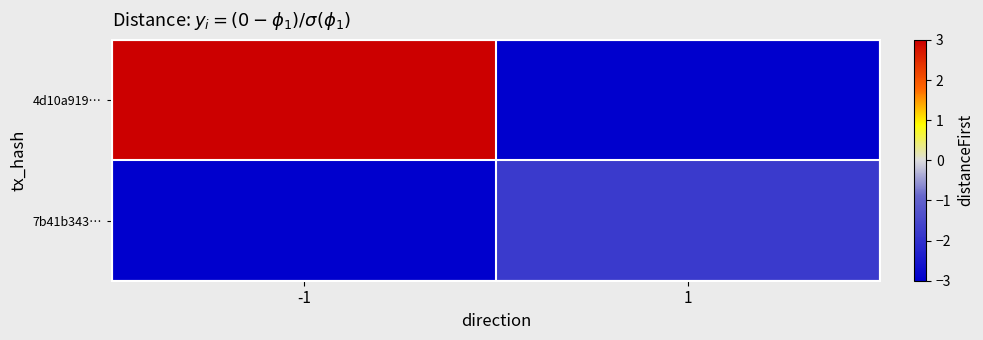

Rank the series by their average value, from lowest to highest.

7b41b343…, 4d10a919…